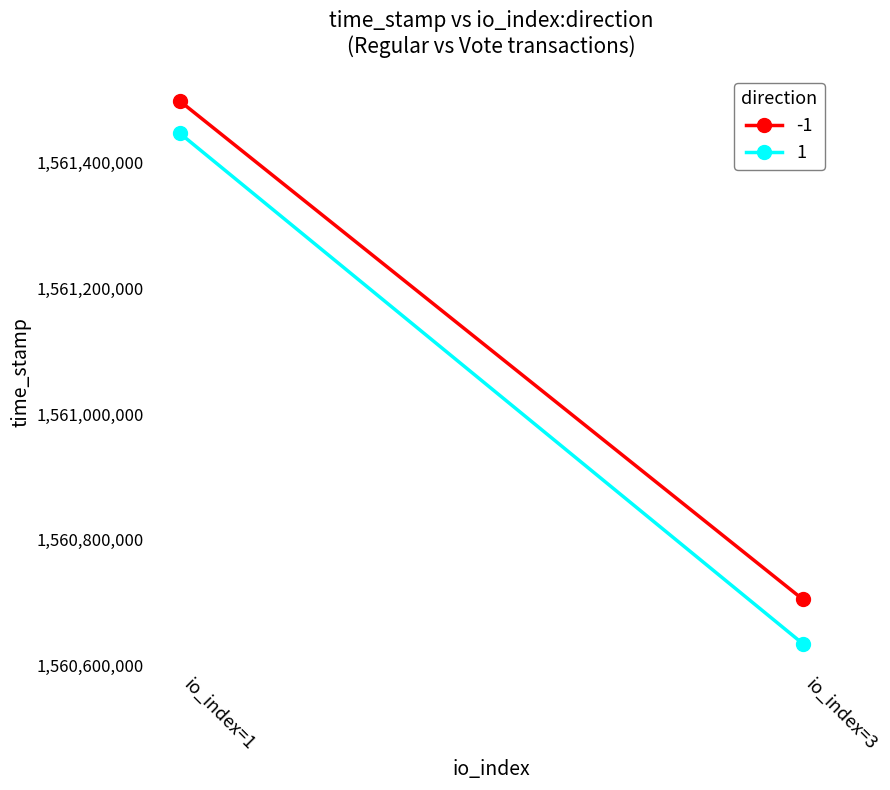

What is the total value across all series at 2?

3121339202